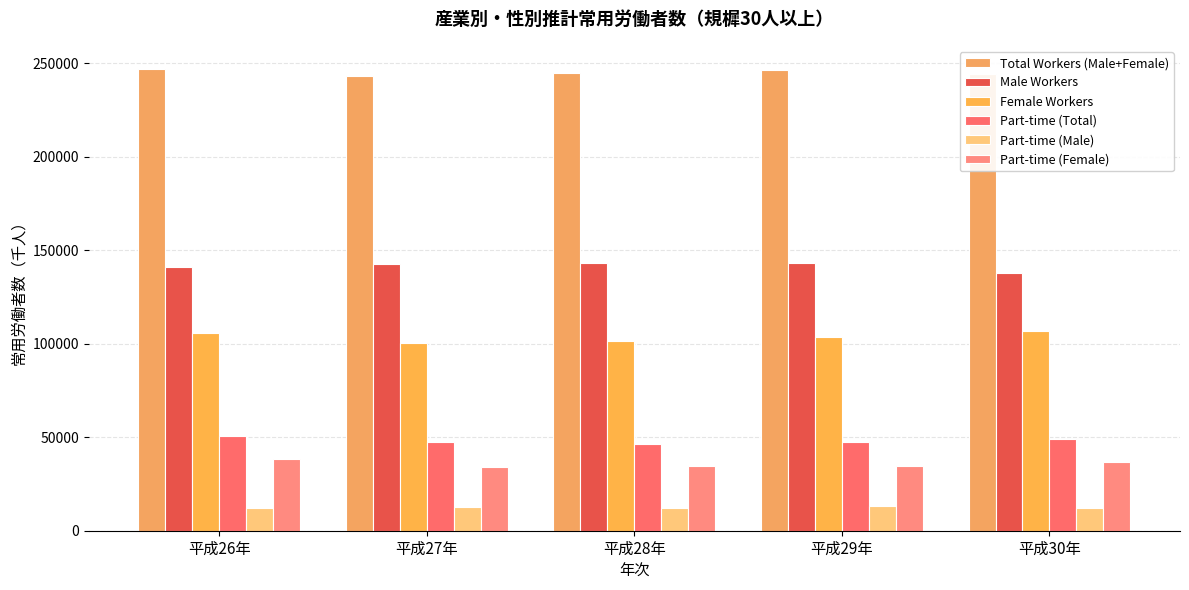

What is the difference between the highest and lowest values at 平成26年?

234510